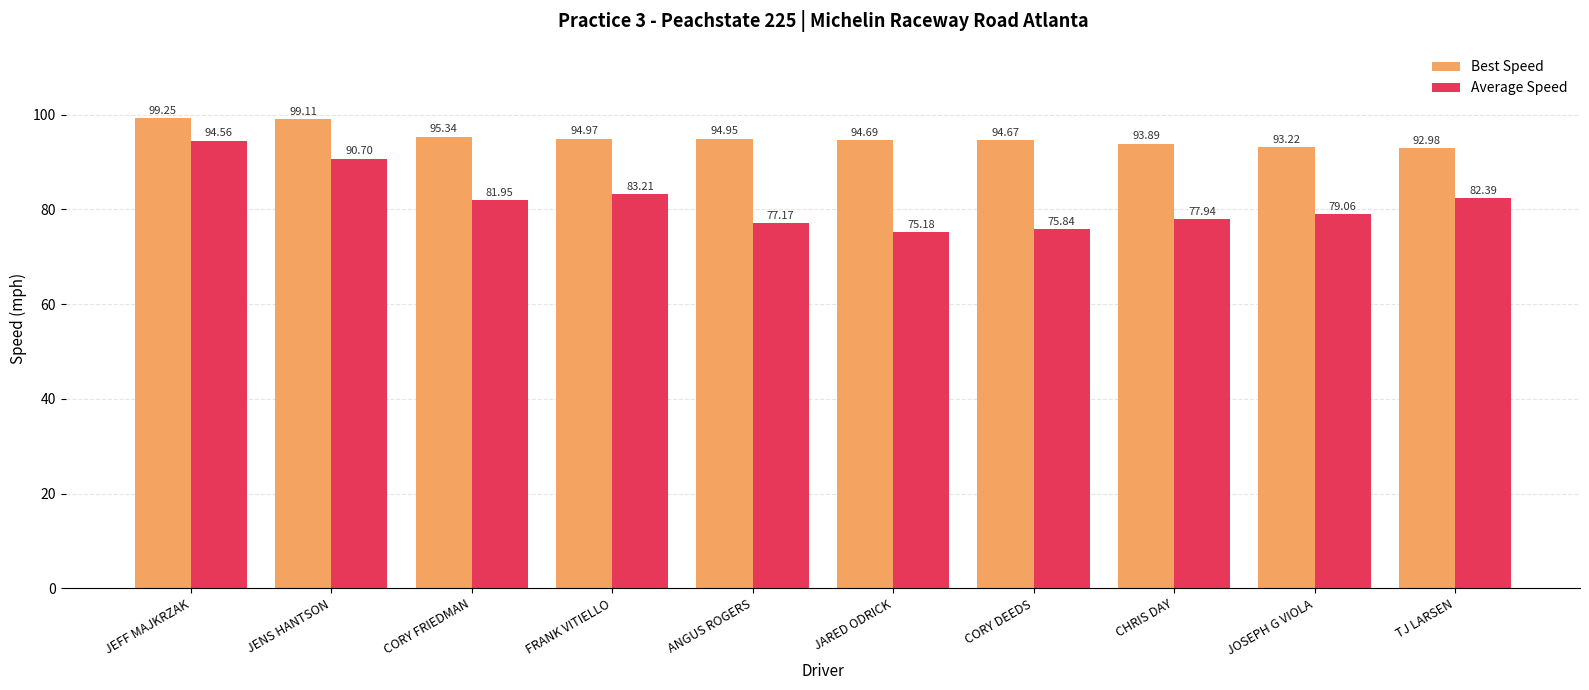

Where is Best Speed nearest to the value 96?

CORY FRIEDMAN